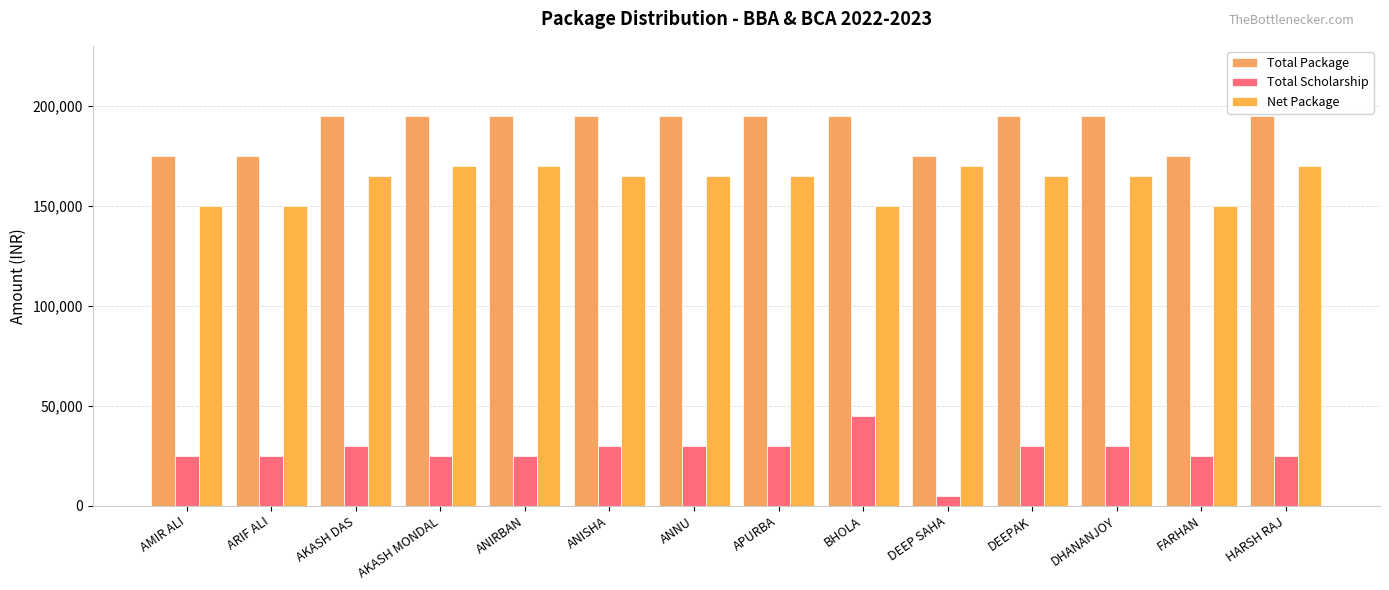

How many bars are there in total?

42